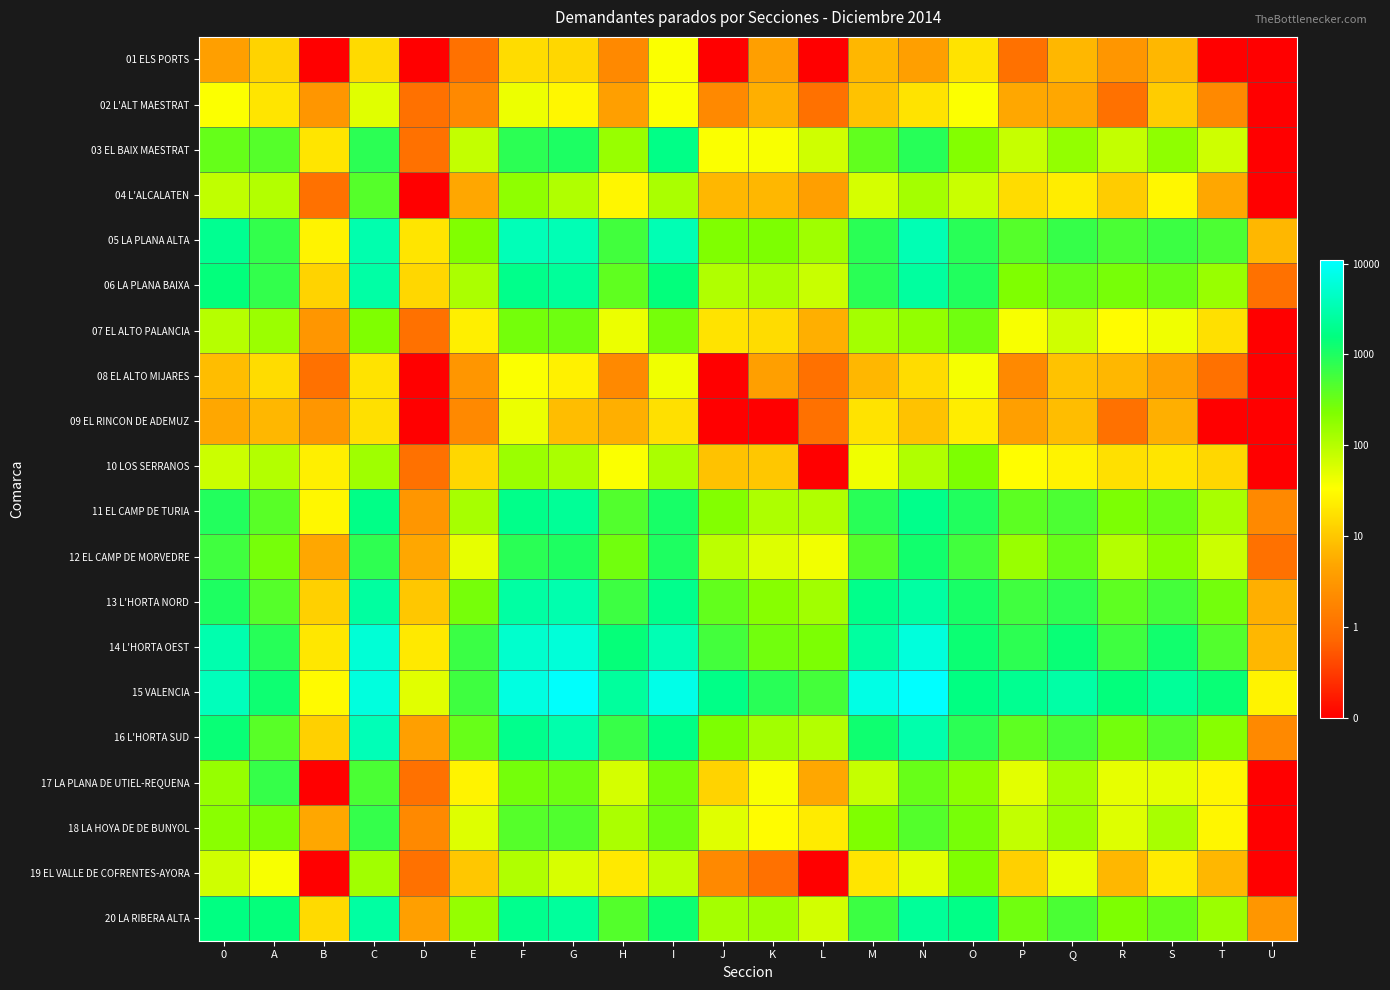

What is the total value across all series at J?

26.7